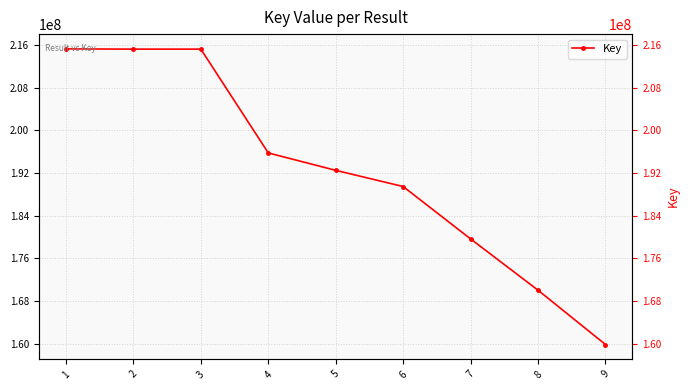

True or false: there are more than 2 points higher than both neighbors.

False